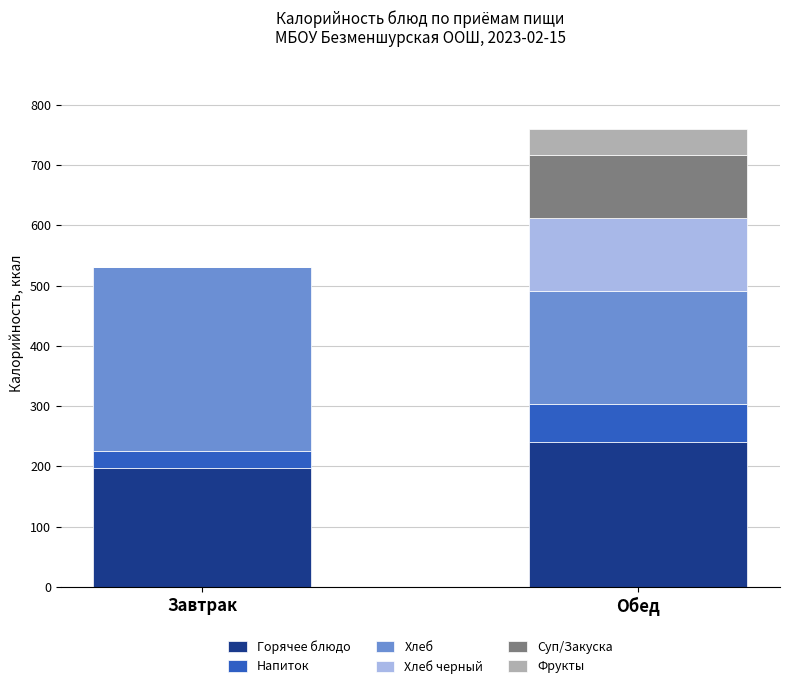

Is it true that Горячее блюдо equals 241.0 at Обед?

True